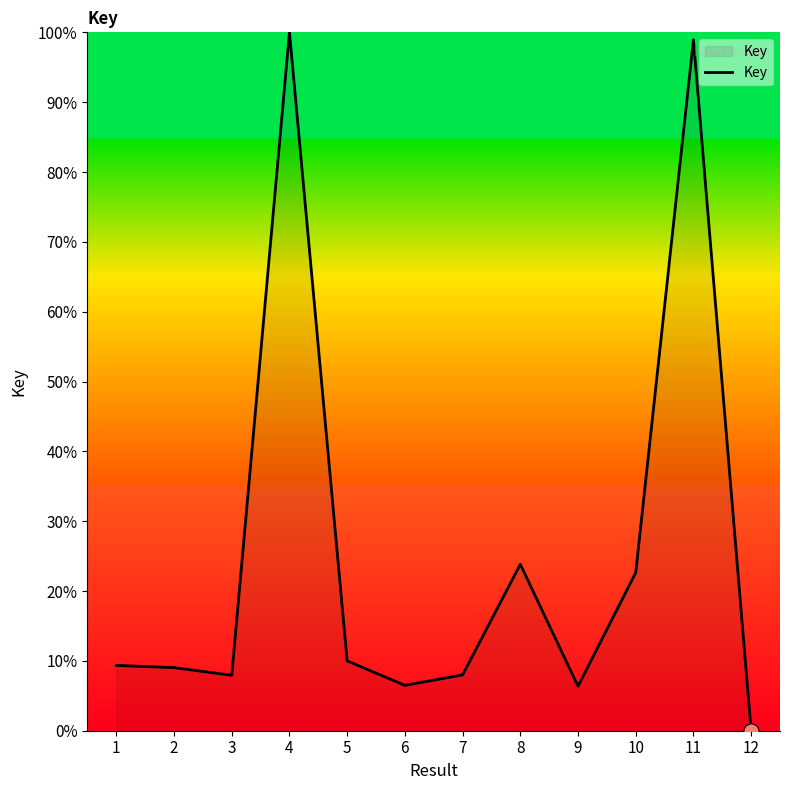

What is the change in value from 4 to 12?

-100.0